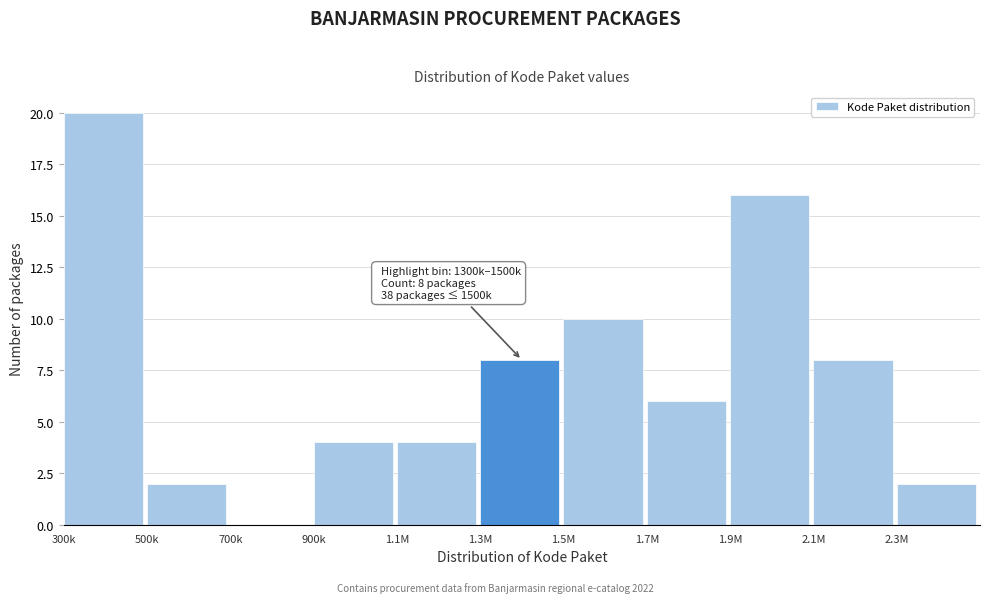

Reading left to right, list all the values displayed in this chart.

300k=20	500k=2	700k=0	900k=4	1.1M=4	1.3M=8	1.5M=10	1.7M=6	1.9M=16	2.1M=8	2.3M=2